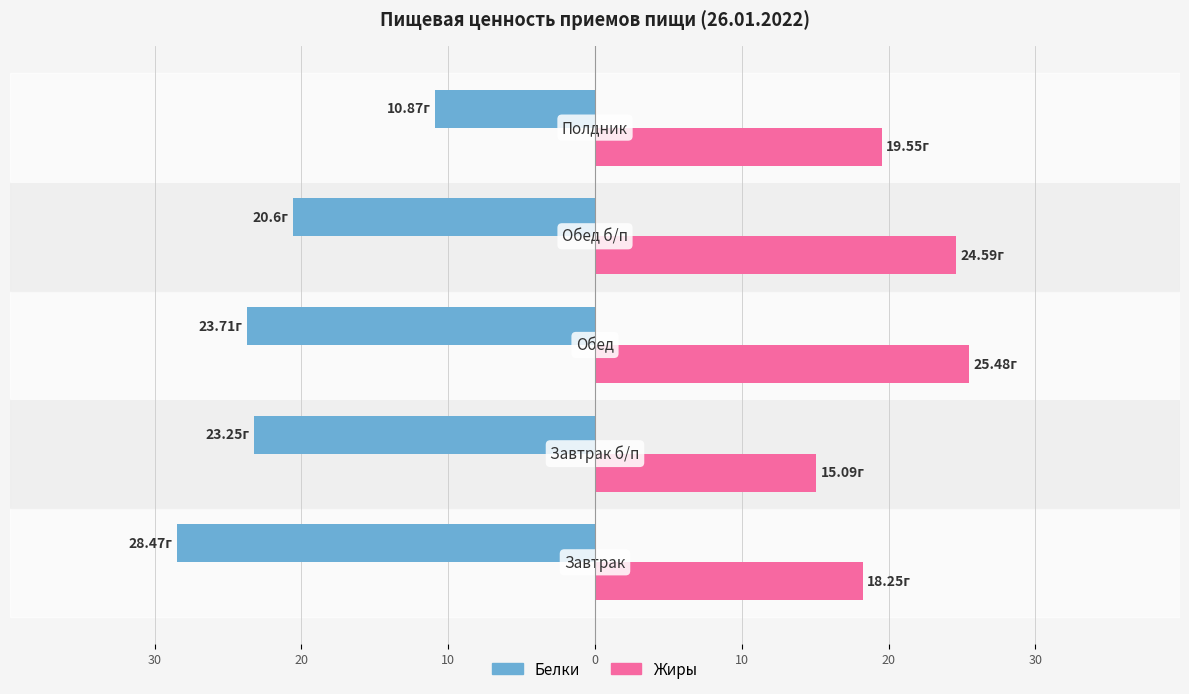

What is the value of the Белки bar at the 2nd from the left?

-23.2